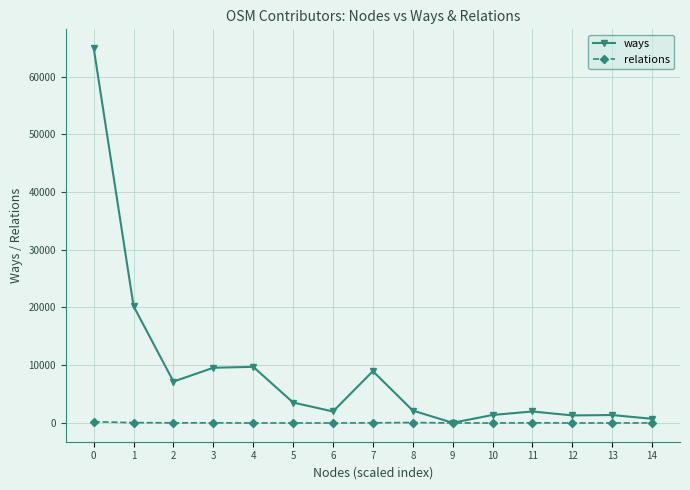

What is the difference between the highest and lowest values at 8?

2076